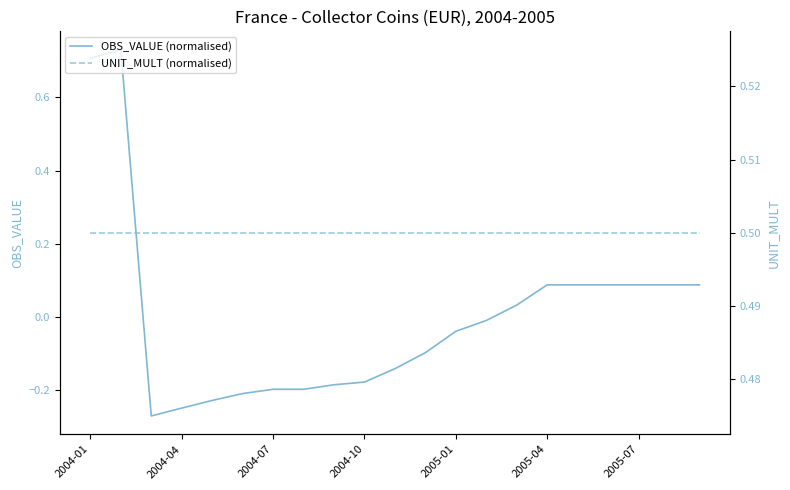

The value of OBS_VALUE (normalised) at 2005-07 is 0.0. True or false?

False